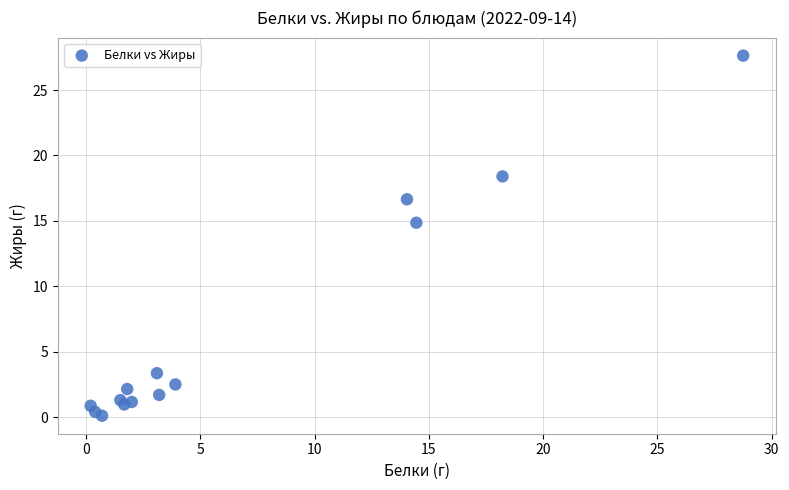

What Y value in the scatter plot is closest to 13?

14.9